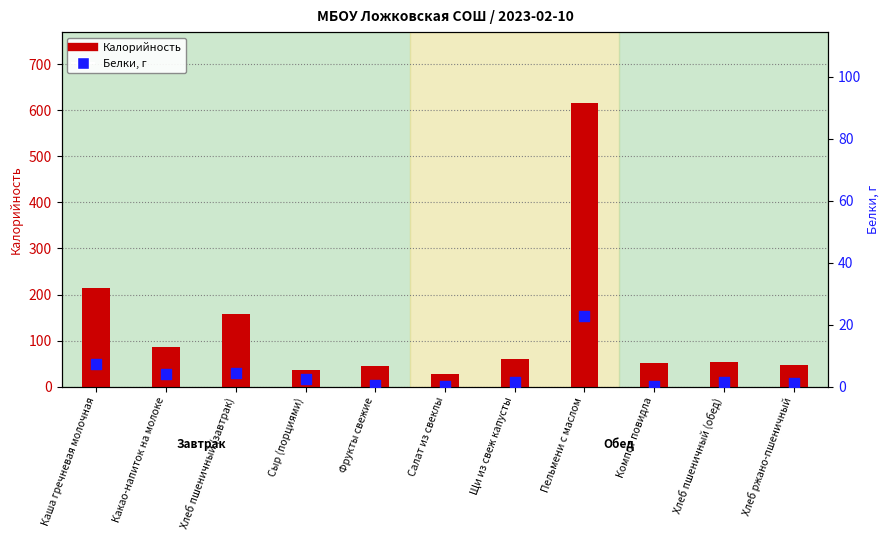

What is the total value across all series at Компот повидла?

51.9